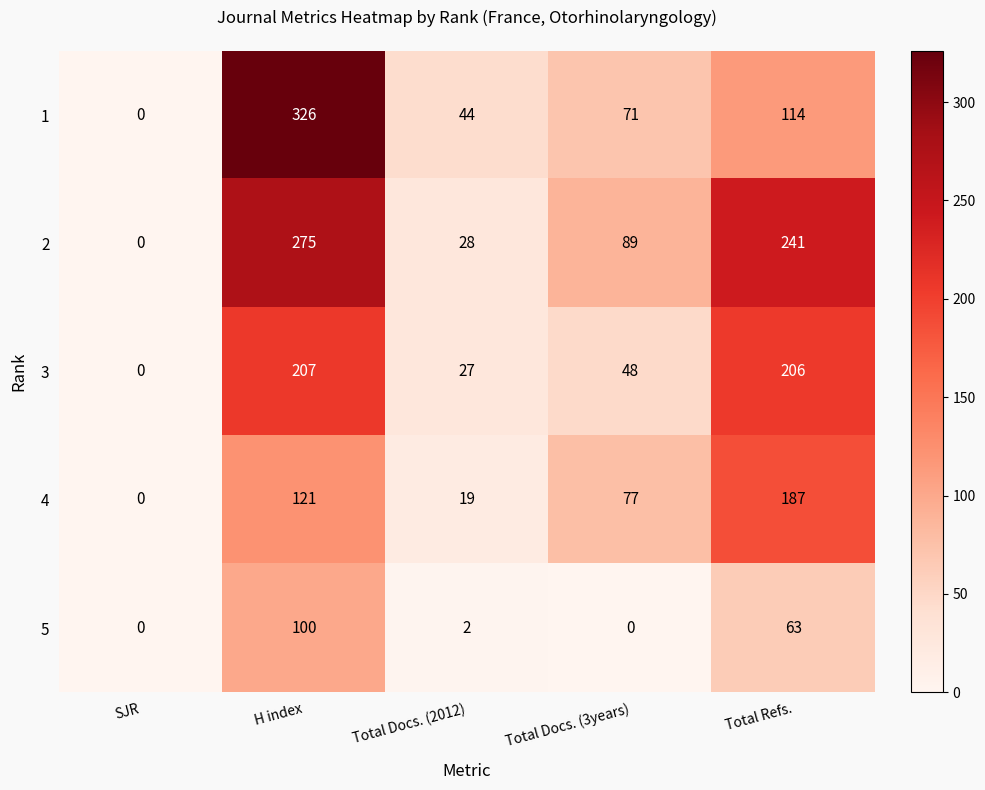

At Total Docs. (3years), list the series in order from smallest to largest.

5, 3, 1, 4, 2